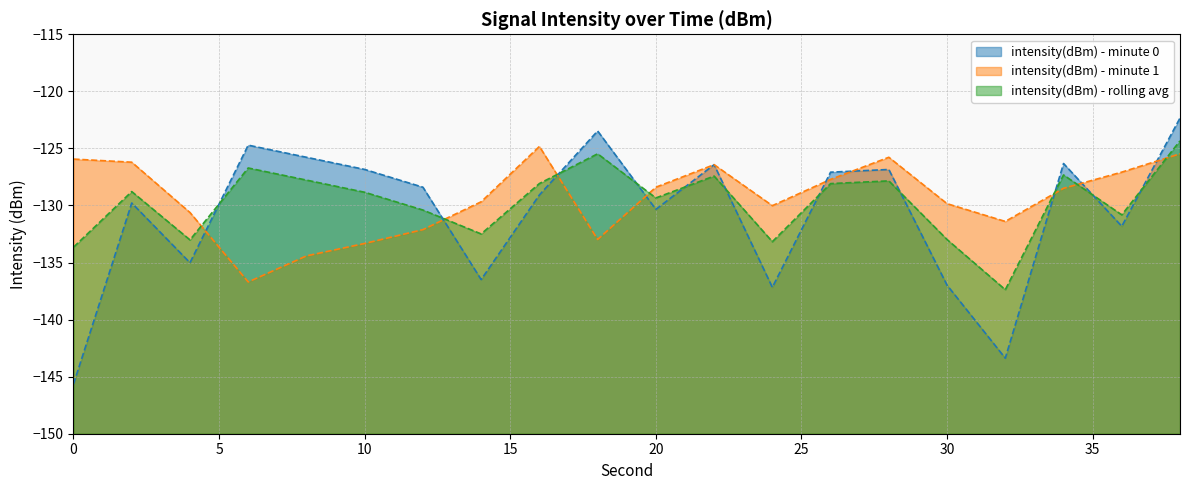

In intensity(dBm) - minute 0 line, how many points are lower than both neighbors (excluding endpoints)?

6